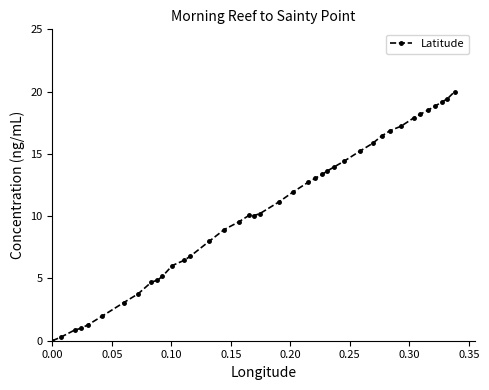

How many values exceed 11?

20